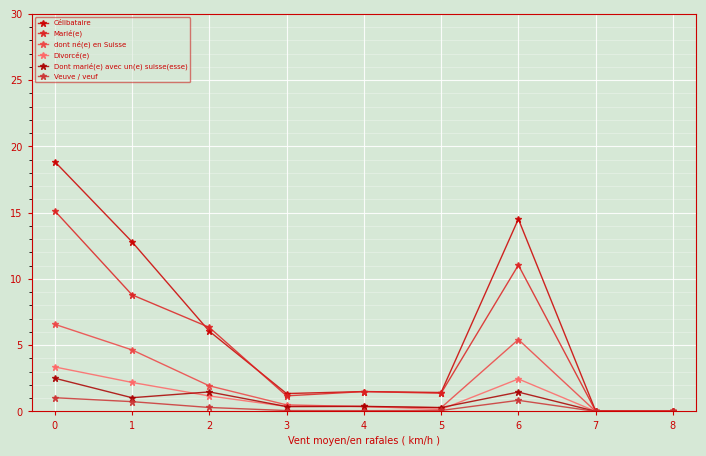

At how many categories does at least one series exceed 9?

3